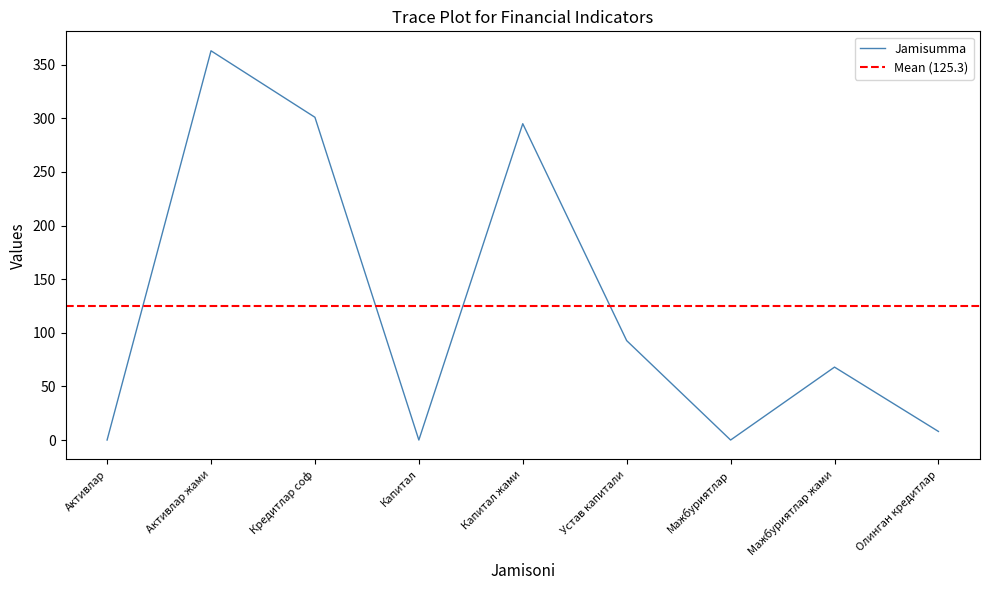

Where is Jamisumma nearest to the value 181?

Устав капитали